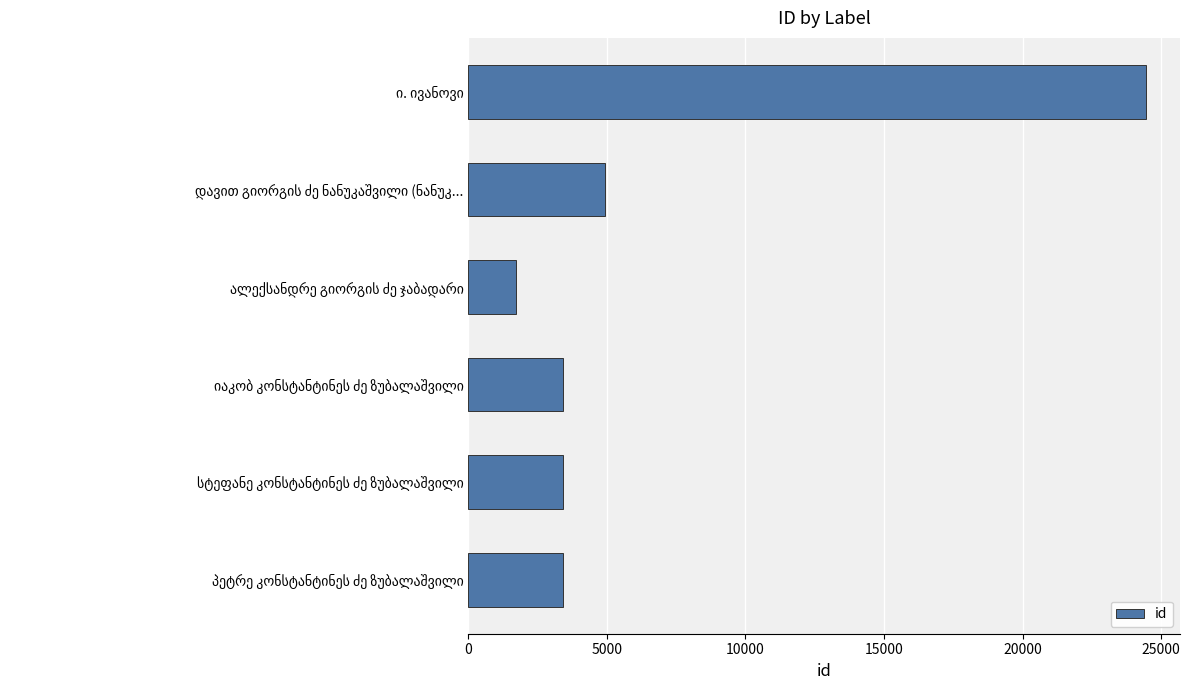

What is the greatest value displayed?

24454